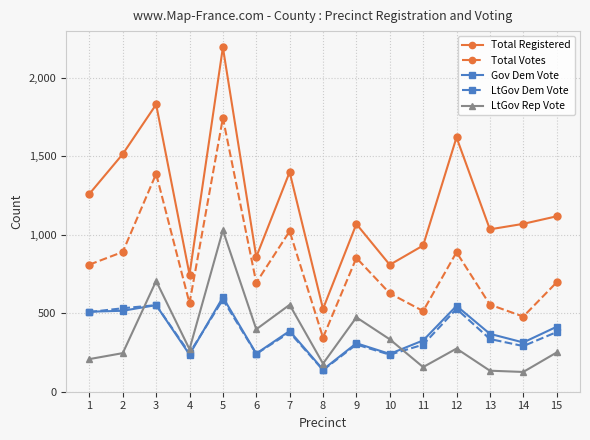

How many distinct data groups are displayed?

5